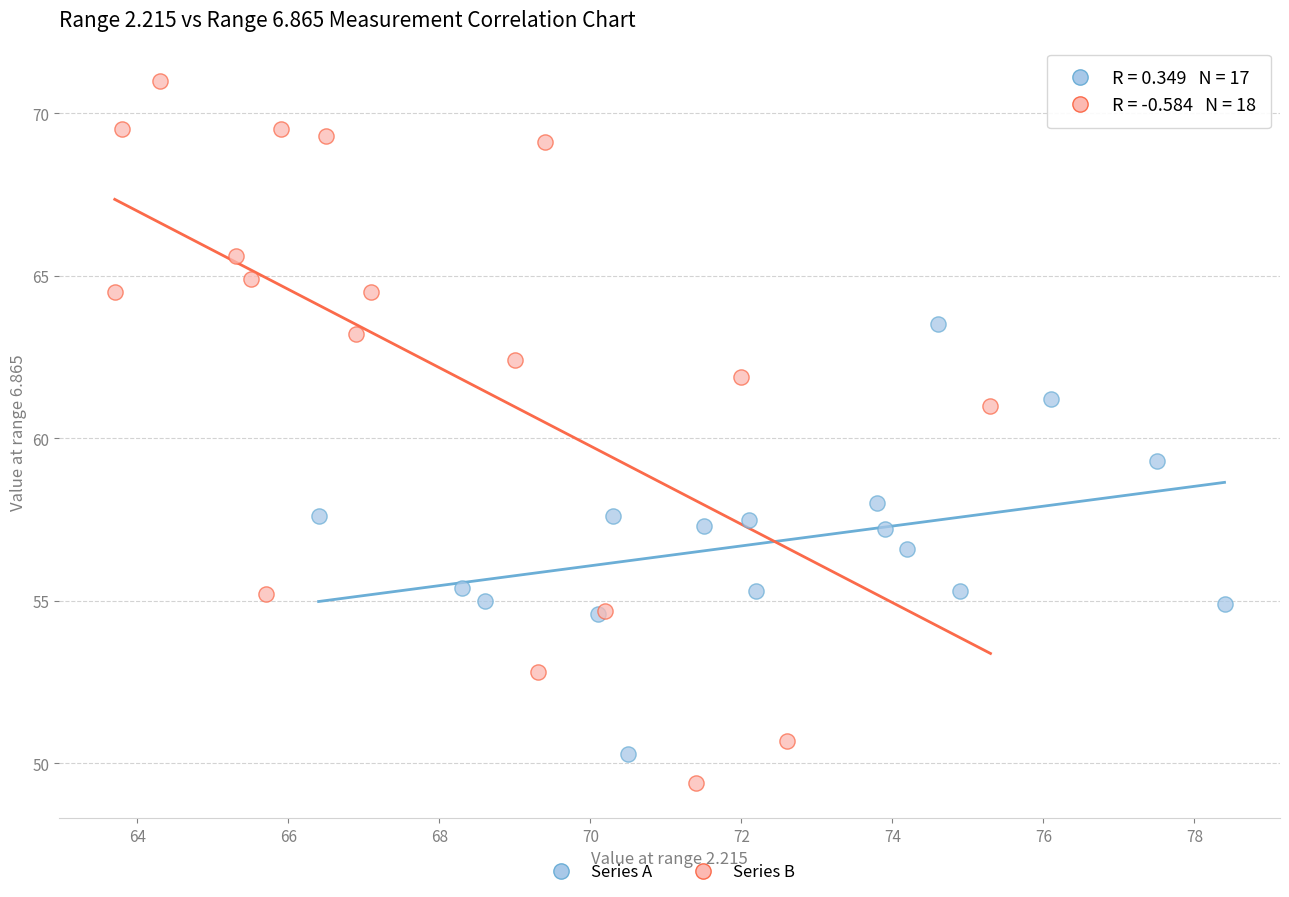

Which series contains the highest Y value?

Series B